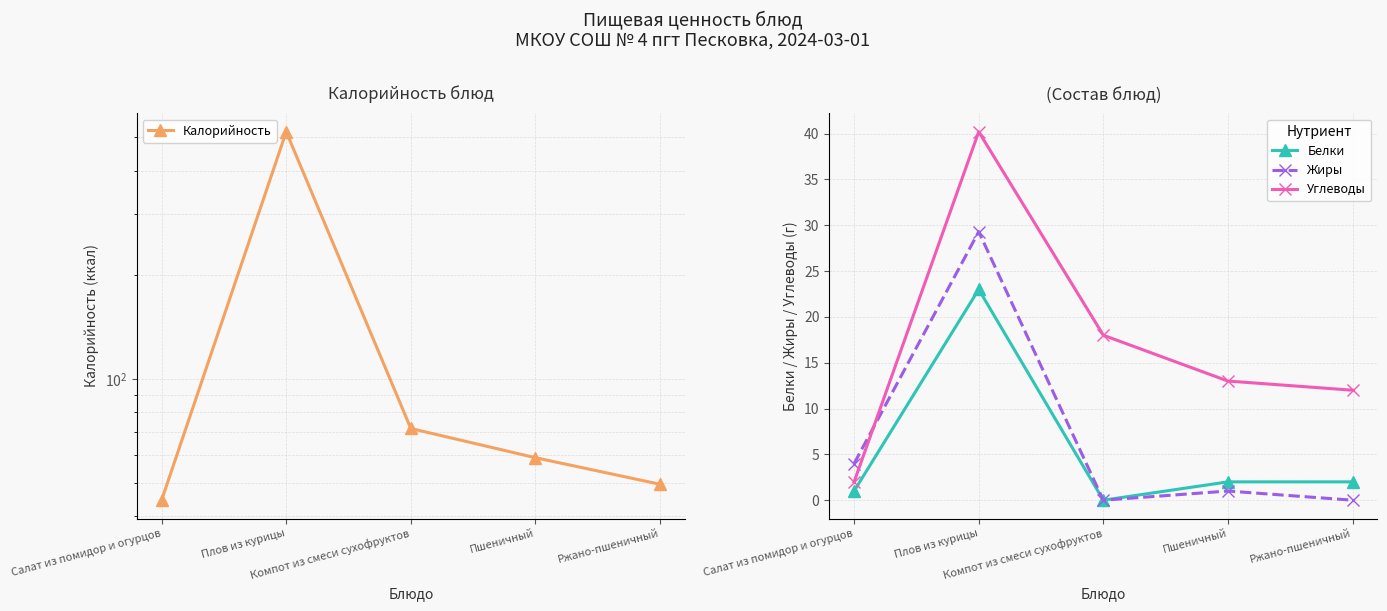

Reading right to left, extract all data points from this chart.

Калорийность: Ржано-пшеничный=49.5	Пшеничный=59.1	Компот из смеси сухофруктов=71.8	Плов из курицы=519.0	Салат из помидор и огурцов=44.5
Белки: Ржано-пшеничный=2.0	Пшеничный=2.0	Компот из смеси сухофруктов=0.0	Плов из курицы=23.0	Салат из помидор и огурцов=1.0
Жиры: Ржано-пшеничный=0.0	Пшеничный=1.0	Компот из смеси сухофруктов=0.0	Плов из курицы=29.3	Салат из помидор и огурцов=4.0
Углеводы: Ржано-пшеничный=12.0	Пшеничный=13.0	Компот из смеси сухофруктов=18.0	Плов из курицы=40.2	Салат из помидор и огурцов=2.0